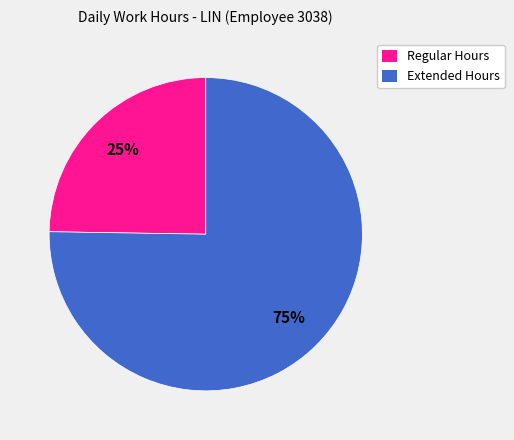

Is there a majority slice in this chart?

Yes